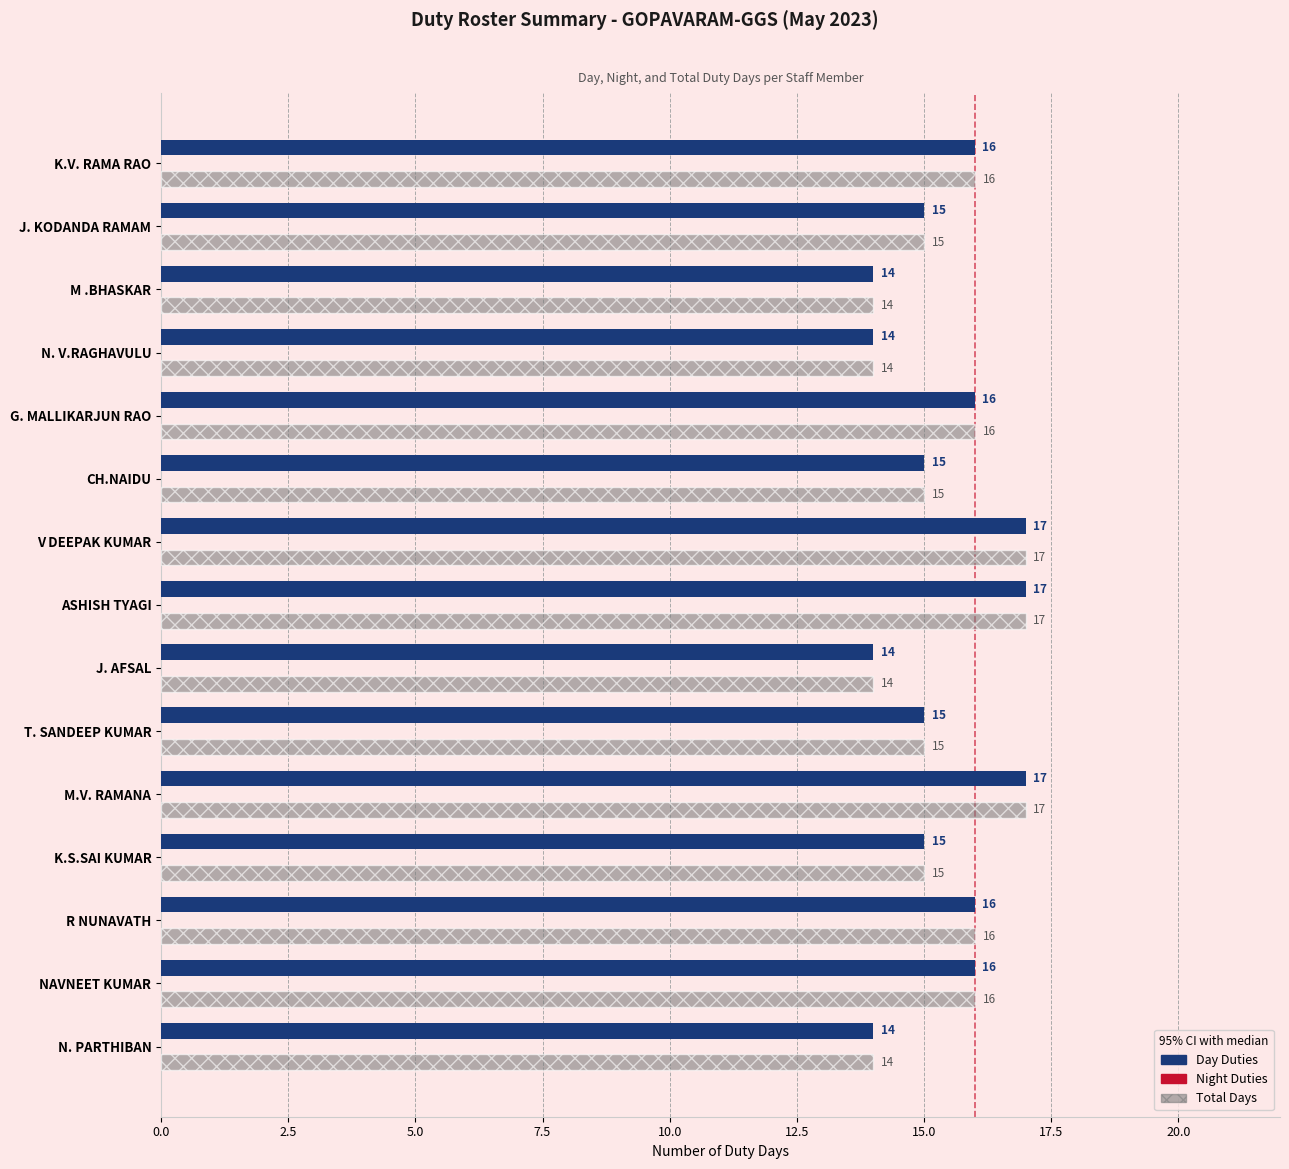

What is the total value across all series at N. PARTHIBAN?

28